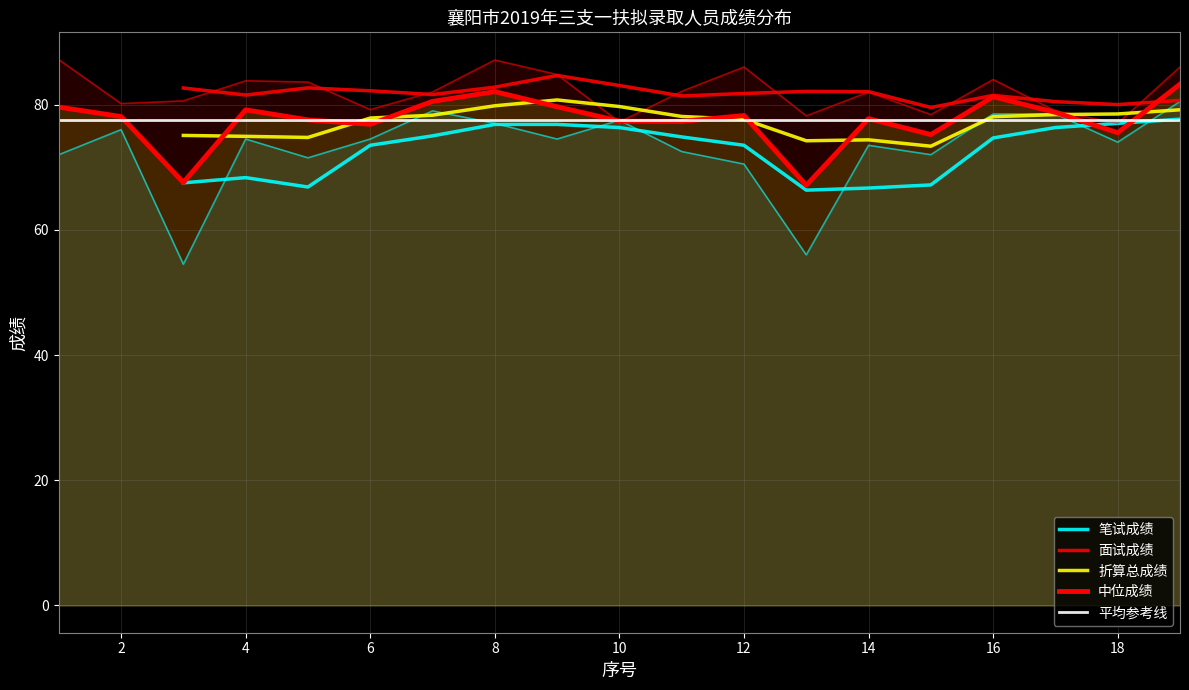

The value of 笔试成绩 at 1 is 72.0. True or false?

True